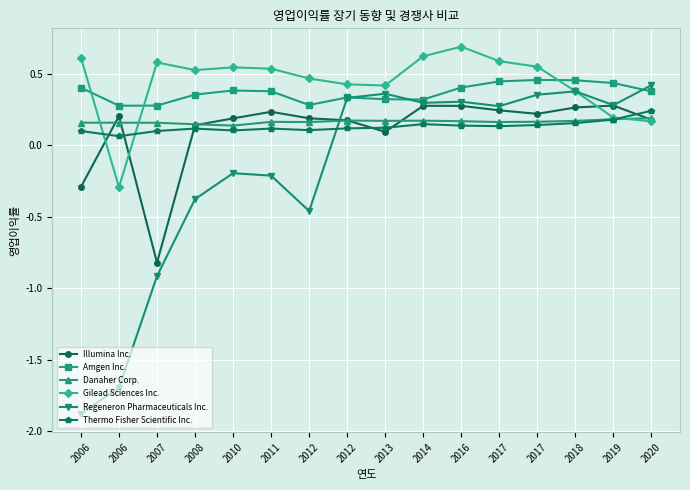

Reading left to right, extract all data points from this chart.

Illumina Inc.: -0.3	0.2	-0.8	0.1	0.2	0.2	0.2	0.2	0.1	0.3	0.3	0.2	0.2	0.3	0.3	0.2
Amgen Inc.: 0.4	0.3	0.3	0.4	0.4	0.4	0.3	0.3	0.3	0.3	0.4	0.4	0.5	0.5	0.4	0.4
Danaher Corp.: 0.2	0.2	0.2	0.1	0.1	0.2	0.2	0.2	0.2	0.2	0.2	0.2	0.2	0.2	0.2	0.2
Gilead Sciences Inc.: 0.6	-0.3	0.6	0.5	0.5	0.5	0.5	0.4	0.4	0.6	0.7	0.6	0.6	0.4	0.2	0.2
Regeneron Pharmaceuticals Inc.: -1.9	-1.7	-0.9	-0.4	-0.2	-0.2	-0.5	0.3	0.4	0.3	0.3	0.3	0.4	0.4	0.3	0.4
Thermo Fisher Scientific Inc.: 0.1	0.1	0.1	0.1	0.1	0.1	0.1	0.1	0.1	0.1	0.1	0.1	0.1	0.2	0.2	0.2